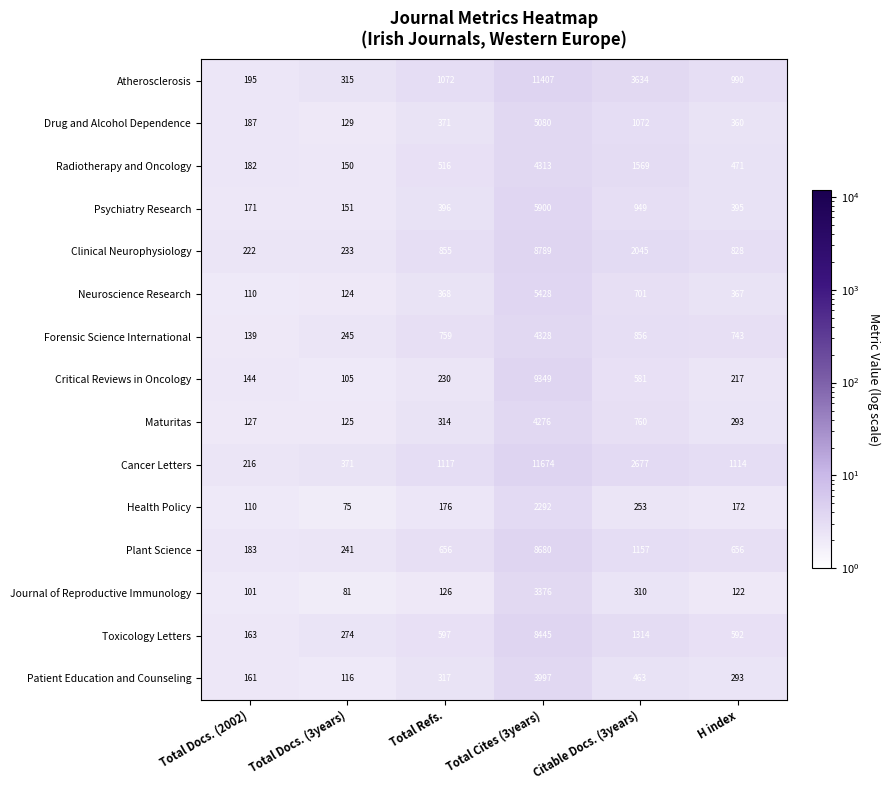

At which category is the sum across all series the highest?

Total Cites (3years)